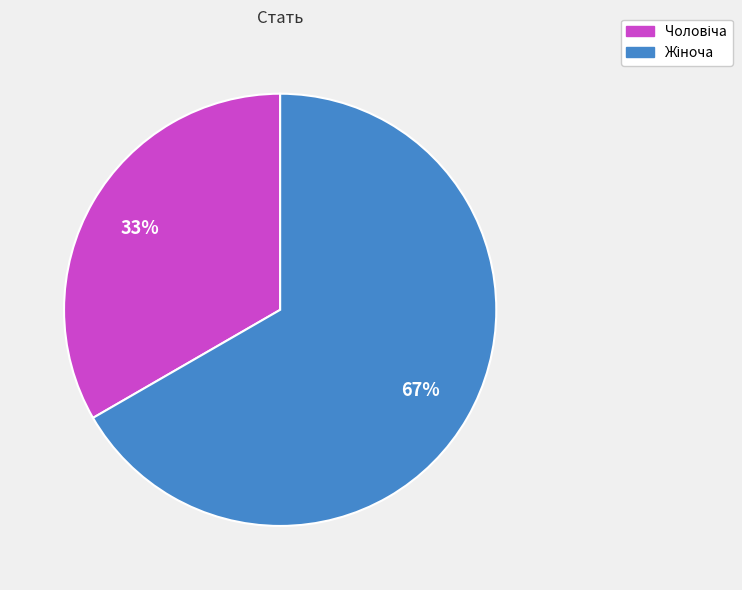

To the nearest percent, what is the average slice percentage?

50%